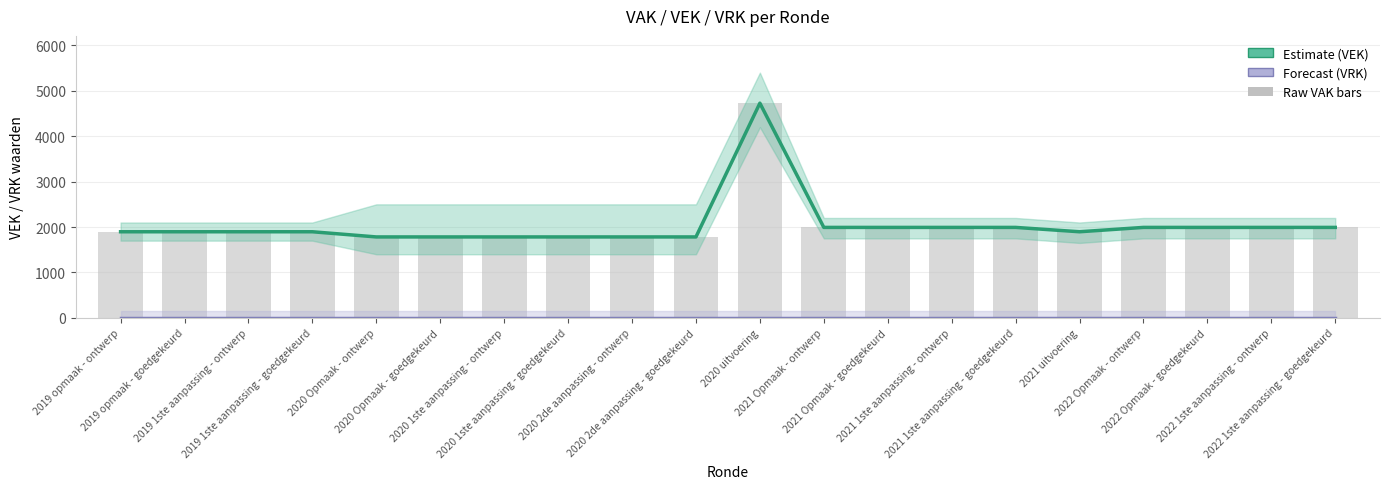

What position from the left is 2020 1ste aanpassing - goedgekeurd?

8